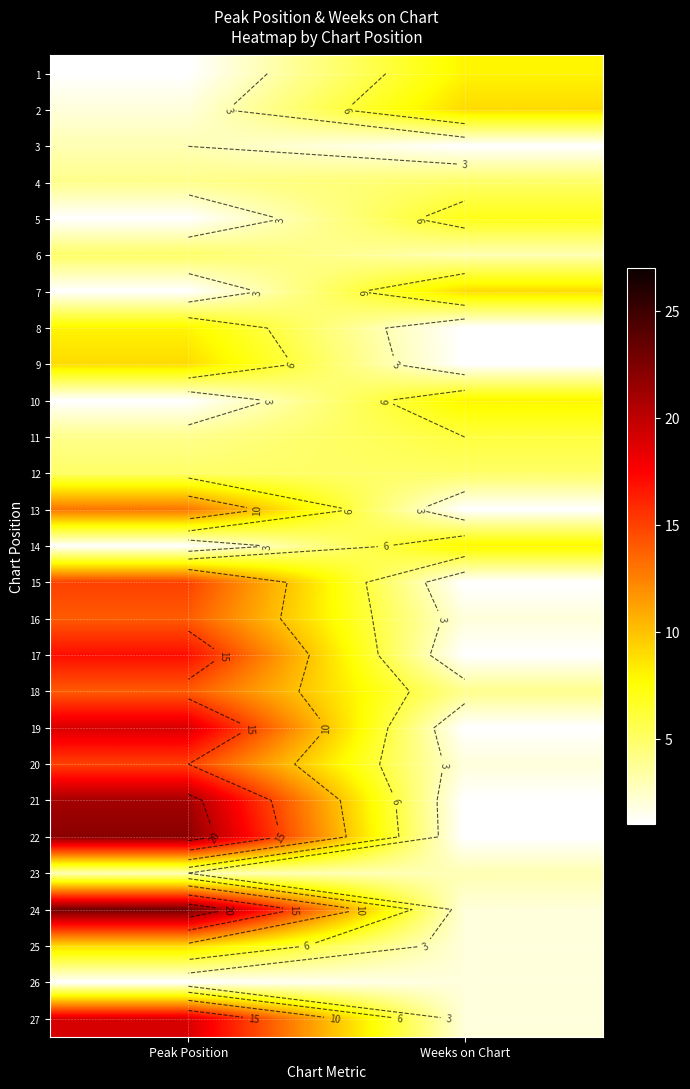

What is the total value across all series at Peak Position?

250